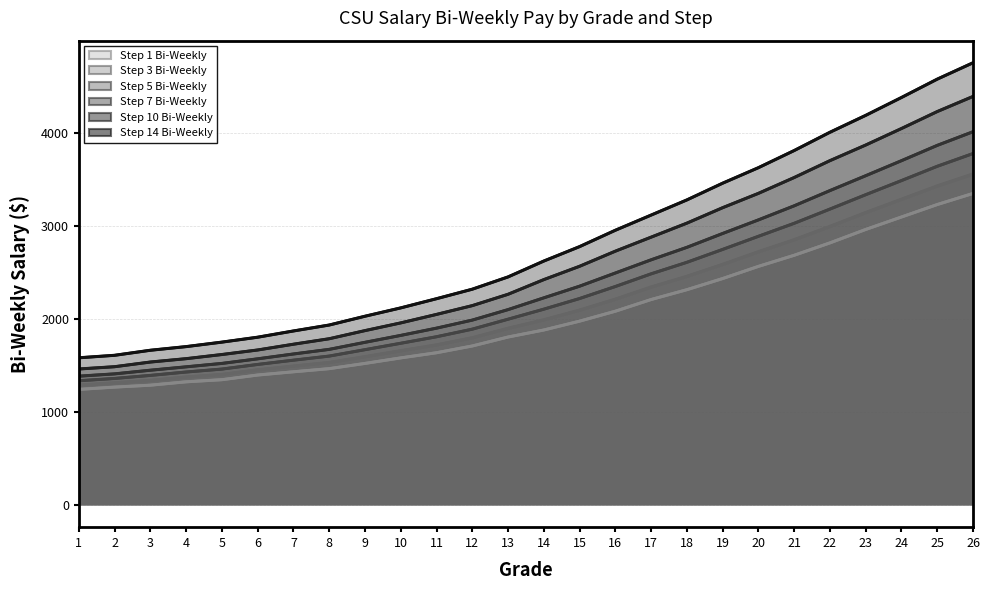

True or false: Step 10 Bi-Weekly has a value of 6777.2 at 23.

False